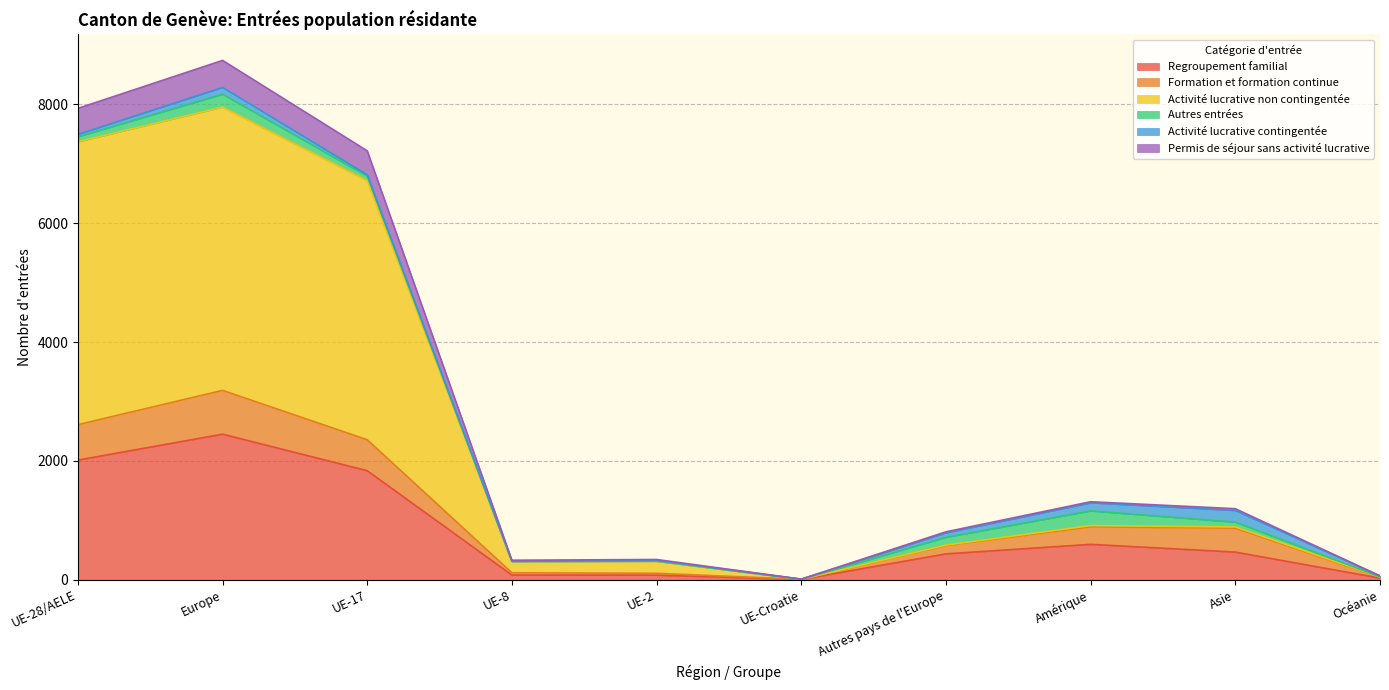

At which category does Activité lucrative non contingentée reach its first local peak?

Europe